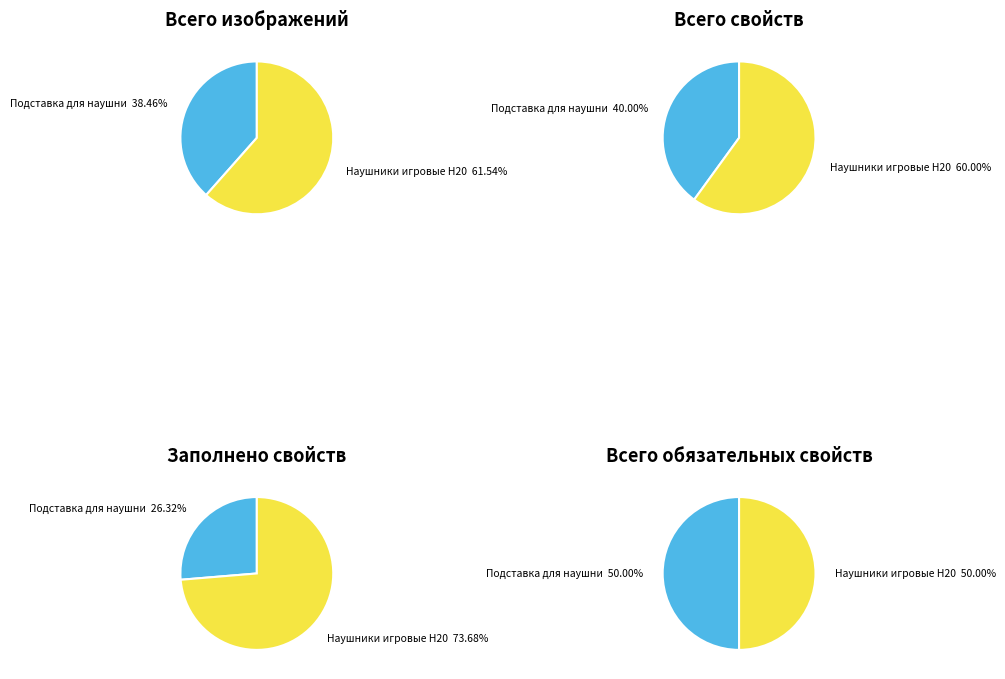

How many segments does this pie chart have?

2